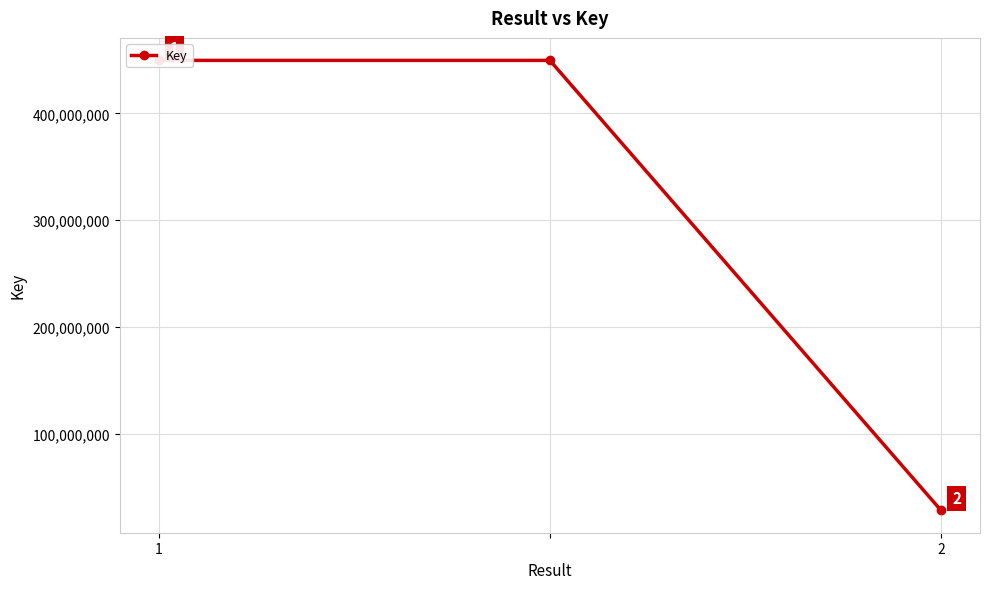

Is it true that the value at 2 is 28657022?

True